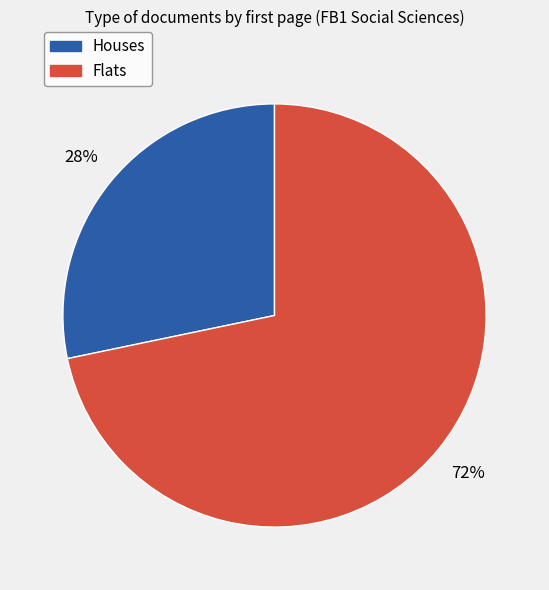

How many segments does this pie chart have?

2